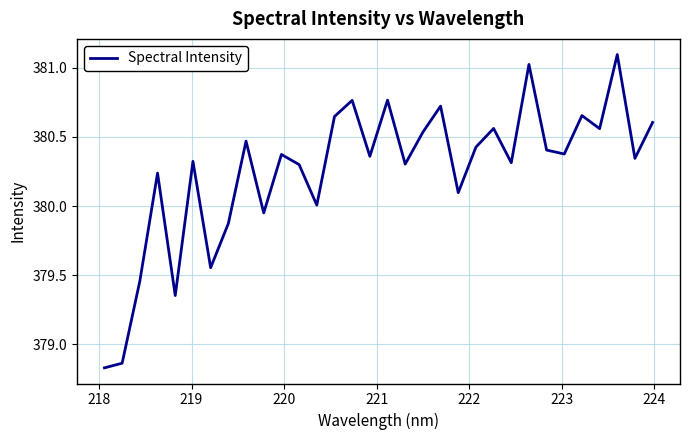

How many lines are shown in the chart?

1